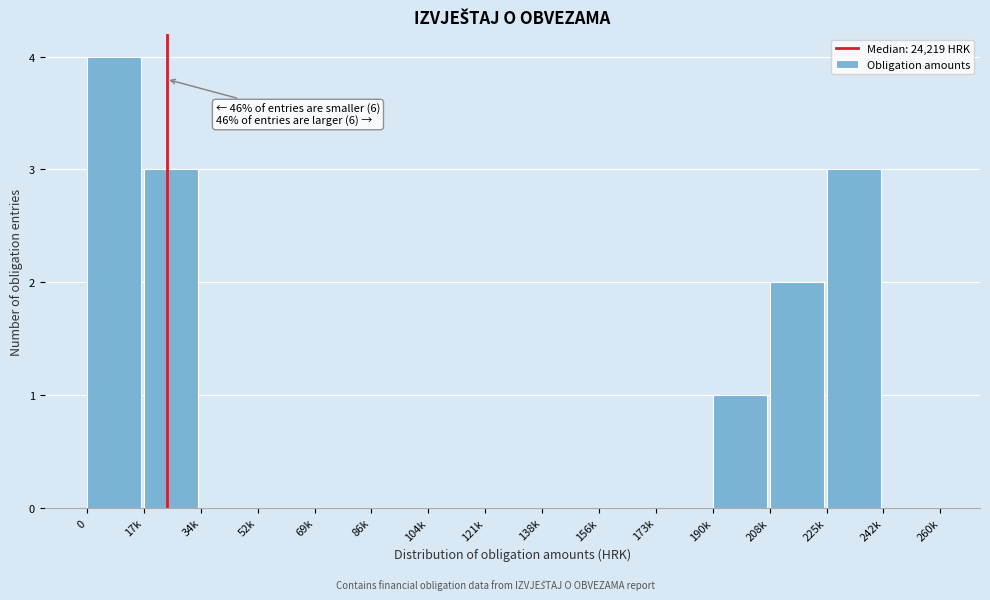

Reading right to left, what are all the values shown in this chart?

242k=0	225k=3	208k=2	190k=1	173k=0	156k=0	138k=0	121k=0	104k=0	86k=0	69k=0	52k=0	34k=0	17k=3	0=4